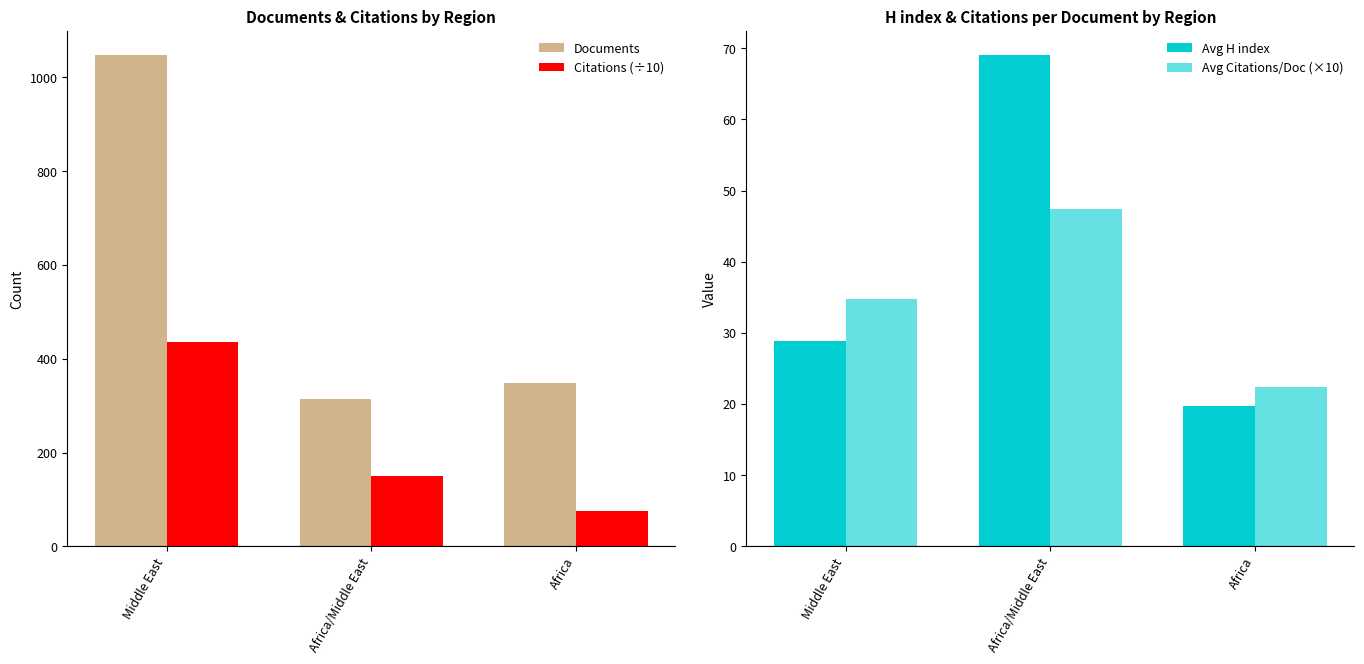

Which series has the largest total across all categories?

Documents